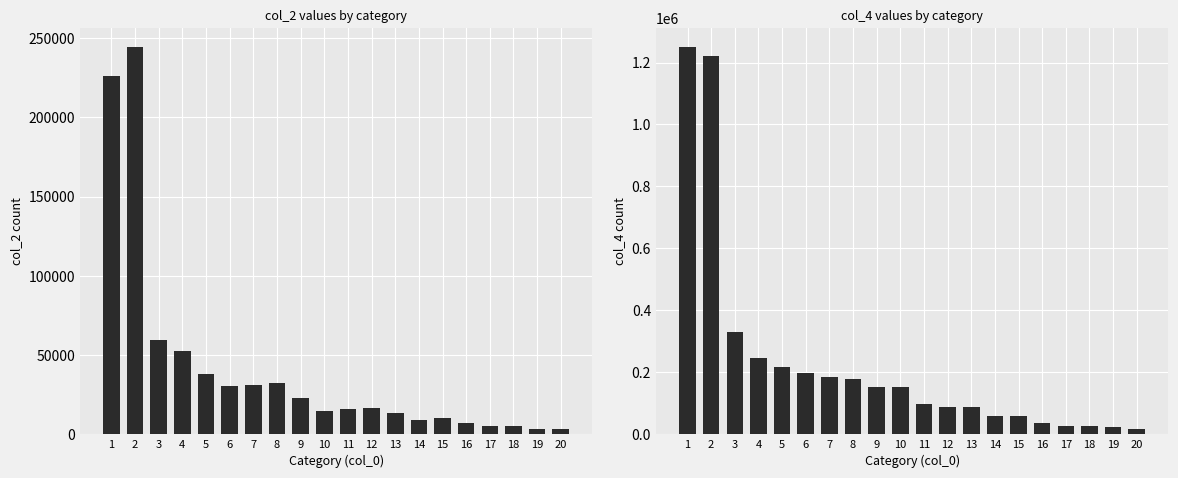

Count the number of categories in the chart.

20